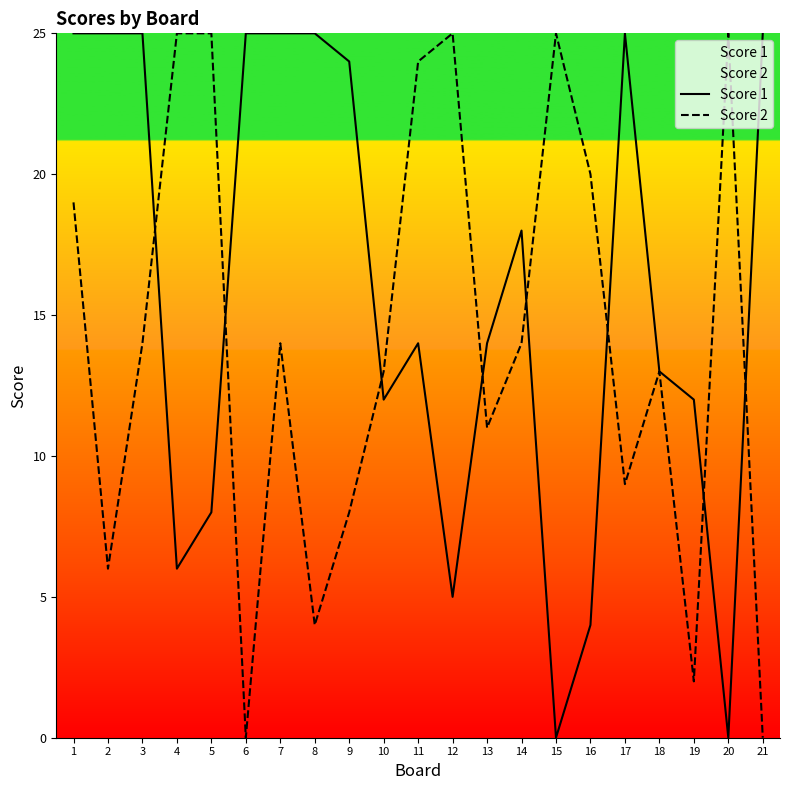

Reading left to right, extract all data points from this chart.

Score 1: 1=25	2=25	3=25	4=6	5=8	6=25	7=25	8=25	9=24	10=12	11=14	12=5	13=14	14=18	15=0	16=4	17=25	18=13	19=12	20=0	21=25
Score 2: 1=19	2=6	3=14	4=25	5=25	6=0	7=14	8=4	9=8	10=13	11=24	12=25	13=11	14=14	15=25	16=20	17=9	18=13	19=2	20=25	21=0